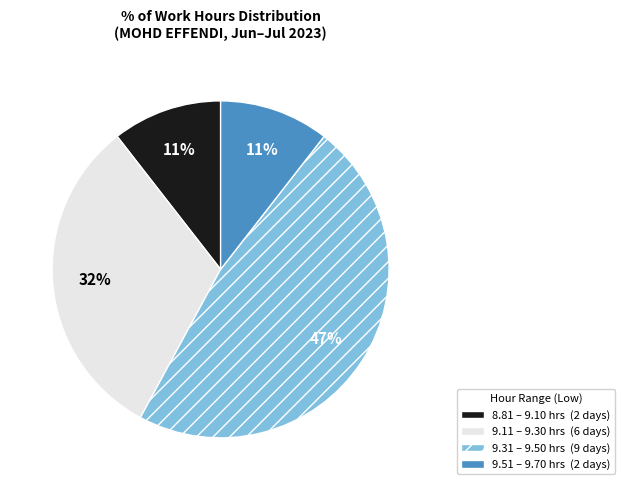

How many slices are in this pie chart?

4